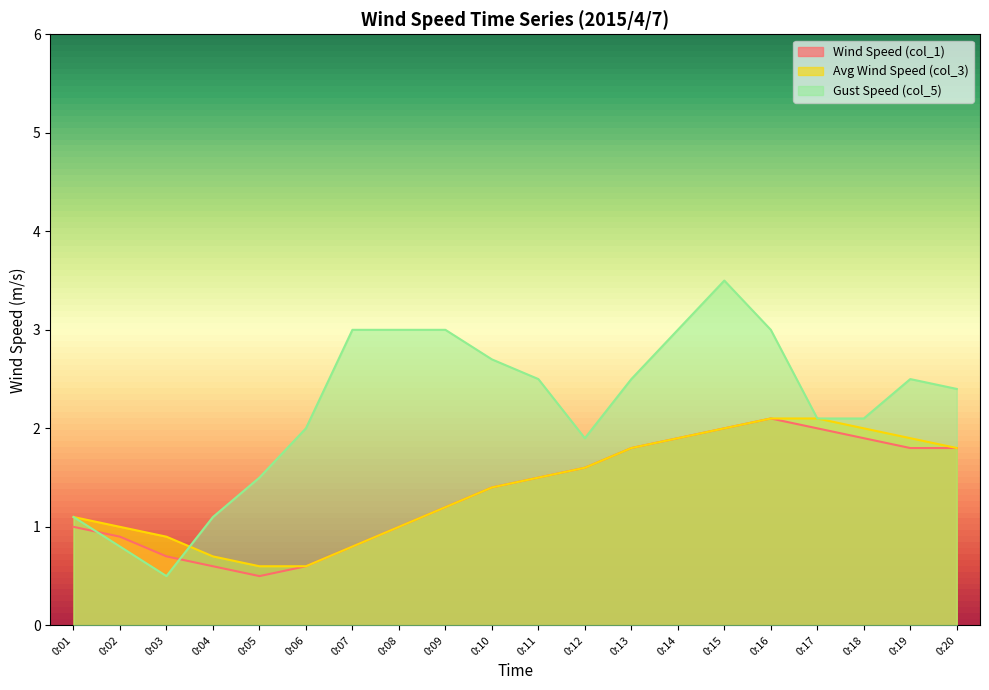

What is the maximum value for Gust Speed (col_5)?

3.5